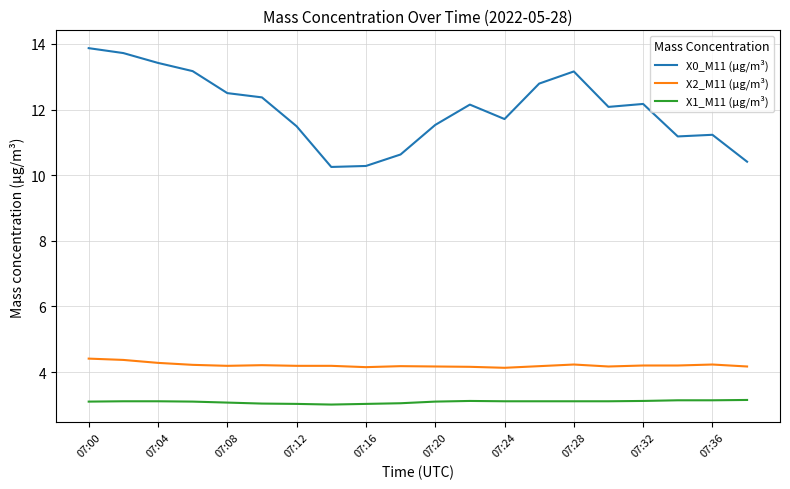

True or false: X2_M11 (μg/m³) and X0_M11 (μg/m³) cross at least once.

False